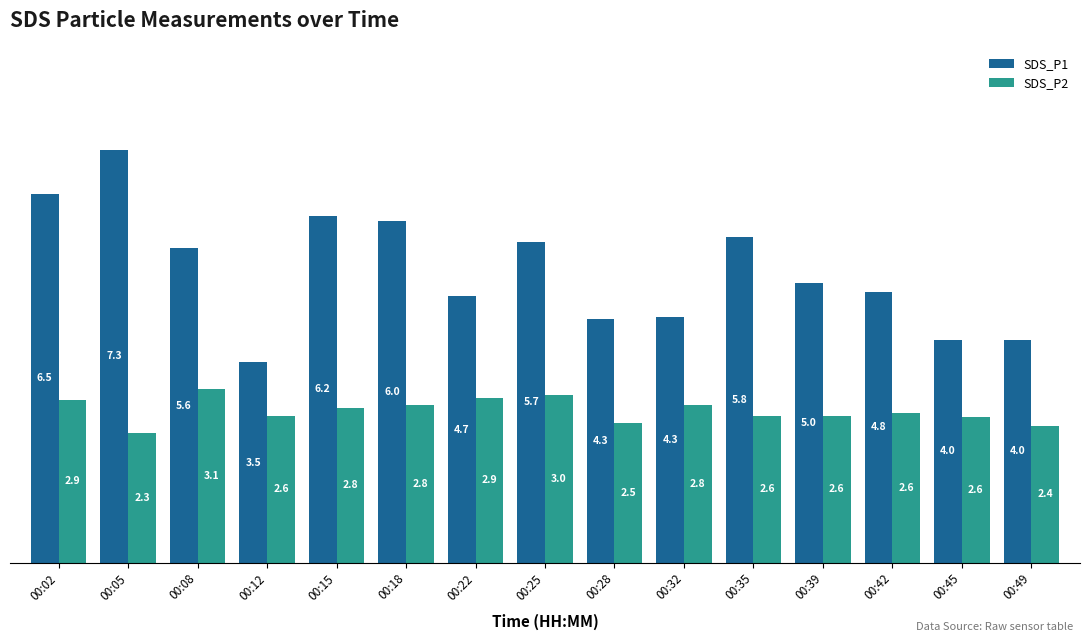

Is the value of SDS_P1 at 00:08 greater than the value of SDS_P2 at 00:35?

Yes